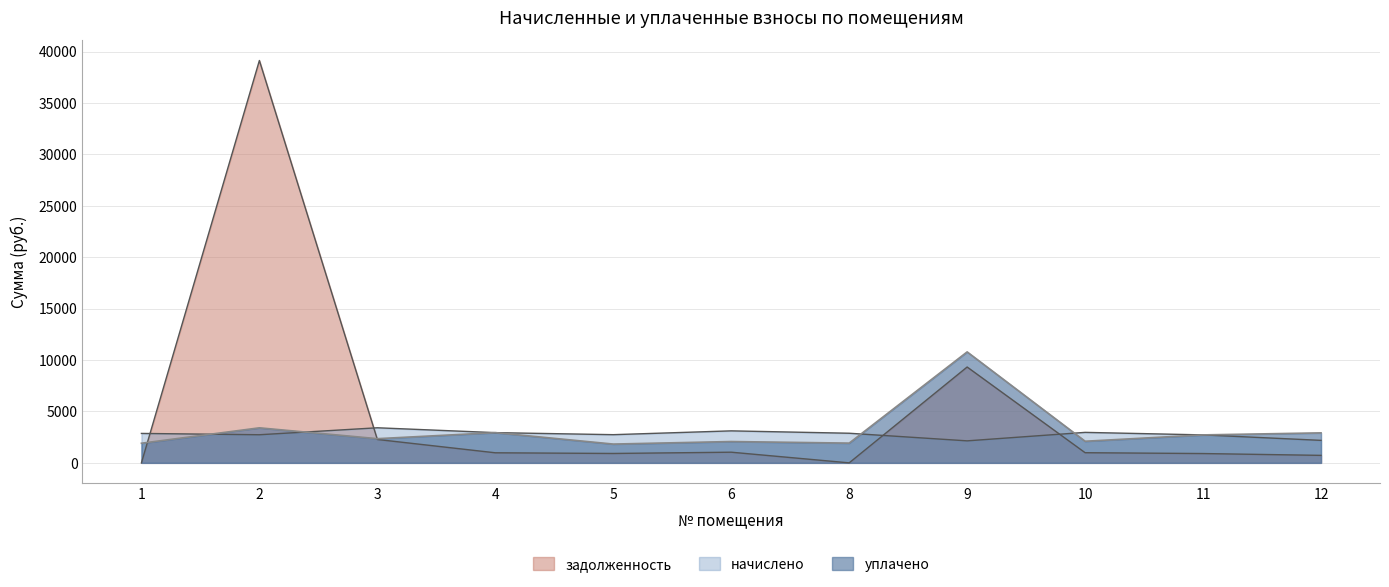

How many interior local valleys does the уплачено series have?

4